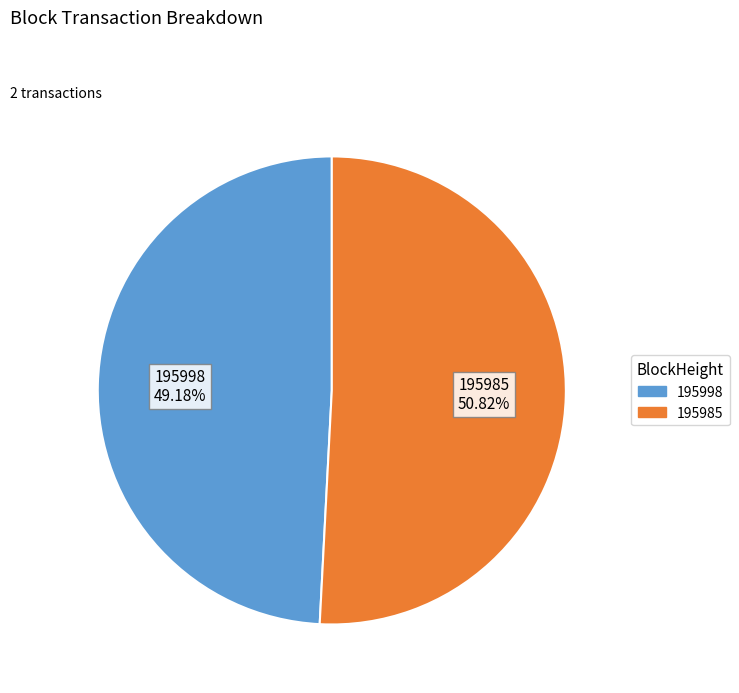

Rank the categories by value from lowest to highest.

195998, 195985